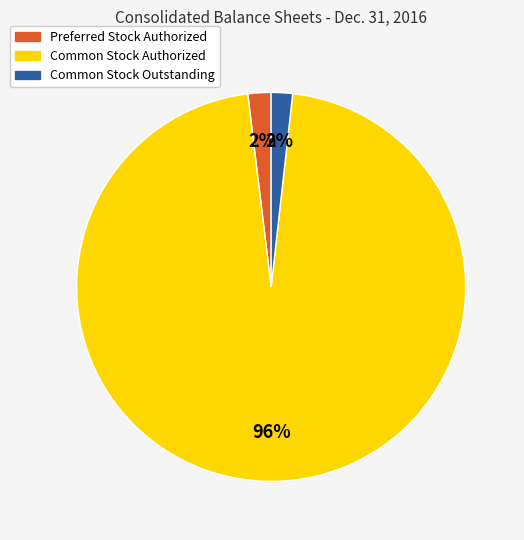

The Common Stock Outstanding slice represents 2% of the pie. True or false?

True